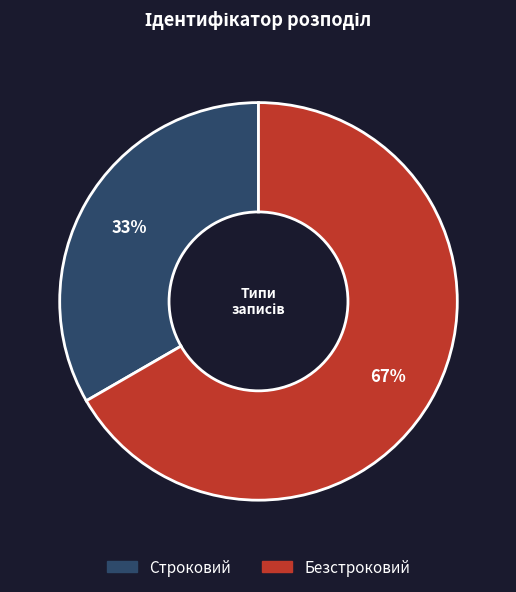

Rank the categories by value from lowest to highest.

Строковий, Безстроковий